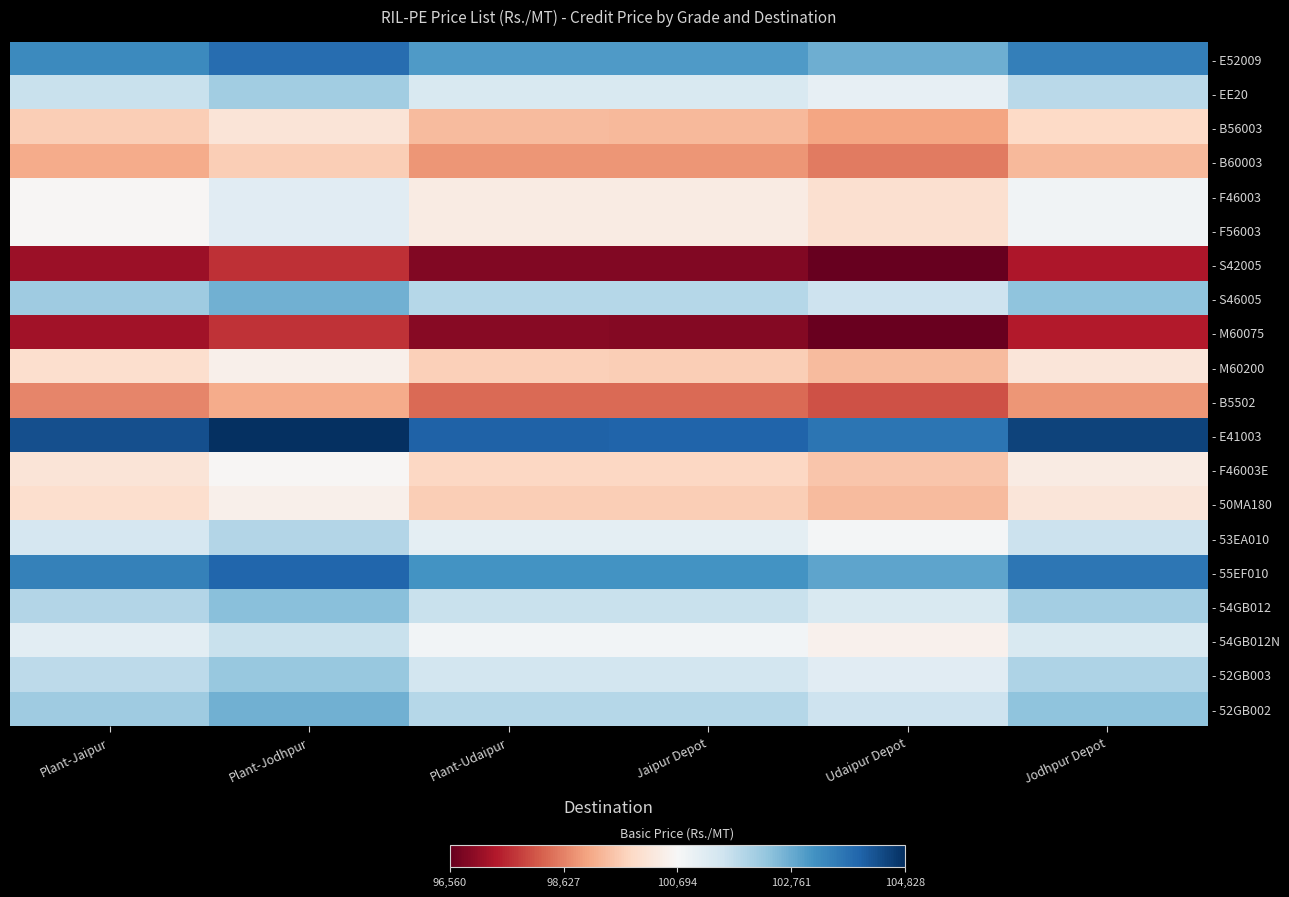

Reading left to right, transcribe all the data shown in this chart.

- E52009: Plant-Jaipur=103330	Plant-Jodhpur=103828	Plant-Udaipur=103033	Jaipur Depot=103020	Udaipur Depot=102720	Jodhpur Depot=103520
- EE20: Plant-Jaipur=101630	Plant-Jodhpur=102128	Plant-Udaipur=101333	Jaipur Depot=101320	Udaipur Depot=101020	Jodhpur Depot=101820
- B56003: Plant-Jaipur=99670	Plant-Jodhpur=100168	Plant-Udaipur=99373	Jaipur Depot=99360	Udaipur Depot=99060	Jodhpur Depot=99860
- B60003: Plant-Jaipur=99170	Plant-Jodhpur=99668	Plant-Udaipur=98873	Jaipur Depot=98860	Udaipur Depot=98560	Jodhpur Depot=99360
- F46003: Plant-Jaipur=100650	Plant-Jodhpur=101148	Plant-Udaipur=100353	Jaipur Depot=100340	Udaipur Depot=100040	Jodhpur Depot=100840
- F56003: Plant-Jaipur=100650	Plant-Jodhpur=101148	Plant-Udaipur=100353	Jaipur Depot=100340	Udaipur Depot=100040	Jodhpur Depot=100840
- S42005: Plant-Jaipur=97170	Plant-Jodhpur=97668	Plant-Udaipur=96873	Jaipur Depot=96860	Udaipur Depot=96560	Jodhpur Depot=97360
- S46005: Plant-Jaipur=102170	Plant-Jodhpur=102668	Plant-Udaipur=101873	Jaipur Depot=101860	Udaipur Depot=101560	Jodhpur Depot=102360
- M60075: Plant-Jaipur=97220	Plant-Jodhpur=97718	Plant-Udaipur=96923	Jaipur Depot=96910	Udaipur Depot=96610	Jodhpur Depot=97410
- M60200: Plant-Jaipur=100000	Plant-Jodhpur=100498	Plant-Udaipur=99703	Jaipur Depot=99690	Udaipur Depot=99390	Jodhpur Depot=100190
- B5502: Plant-Jaipur=98668	Plant-Jodhpur=99171	Plant-Udaipur=98368	Jaipur Depot=98360	Udaipur Depot=98060	Jodhpur Depot=98860
- E41003: Plant-Jaipur=104330	Plant-Jodhpur=104828	Plant-Udaipur=104033	Jaipur Depot=104020	Udaipur Depot=103720	Jodhpur Depot=104520
- F46003E: Plant-Jaipur=100150	Plant-Jodhpur=100648	Plant-Udaipur=99853	Jaipur Depot=99840	Udaipur Depot=99540	Jodhpur Depot=100340
- 50MA180: Plant-Jaipur=99988	Plant-Jodhpur=100491	Plant-Udaipur=99688	Jaipur Depot=99680	Udaipur Depot=99380	Jodhpur Depot=100180
- 53EA010: Plant-Jaipur=101398	Plant-Jodhpur=101901	Plant-Udaipur=101098	Jaipur Depot=101090	Udaipur Depot=100790	Jodhpur Depot=101590
- 55EF010: Plant-Jaipur=103478	Plant-Jodhpur=103981	Plant-Udaipur=103178	Jaipur Depot=103170	Udaipur Depot=102870	Jodhpur Depot=103670
- 54GB012: Plant-Jaipur=101920	Plant-Jodhpur=102421	Plant-Udaipur=101619	Jaipur Depot=101610	Udaipur Depot=101310	Jodhpur Depot=102110
- 54GB012N: Plant-Jaipur=101120	Plant-Jodhpur=101621	Plant-Udaipur=100819	Jaipur Depot=100810	Udaipur Depot=100510	Jodhpur Depot=101310
- 52GB003: Plant-Jaipur=101770	Plant-Jodhpur=102271	Plant-Udaipur=101469	Jaipur Depot=101460	Udaipur Depot=101160	Jodhpur Depot=101960
- 52GB002: Plant-Jaipur=102170	Plant-Jodhpur=102671	Plant-Udaipur=101869	Jaipur Depot=101860	Udaipur Depot=101560	Jodhpur Depot=102360